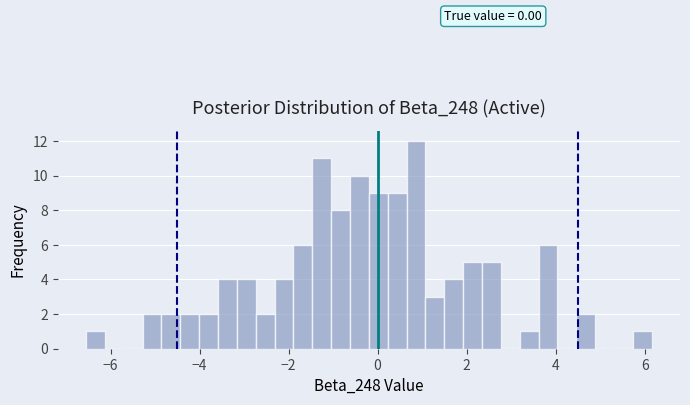

Around what value on the x-axis is the tallest bar? Give the approximate position of its centre, as read against the axis.

0.8